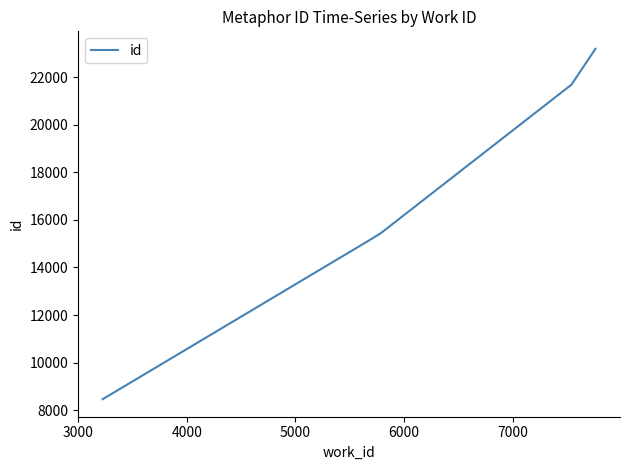

Reading right to left, list all the values displayed in this chart.

23183	23179	21676	15428	15163	8468